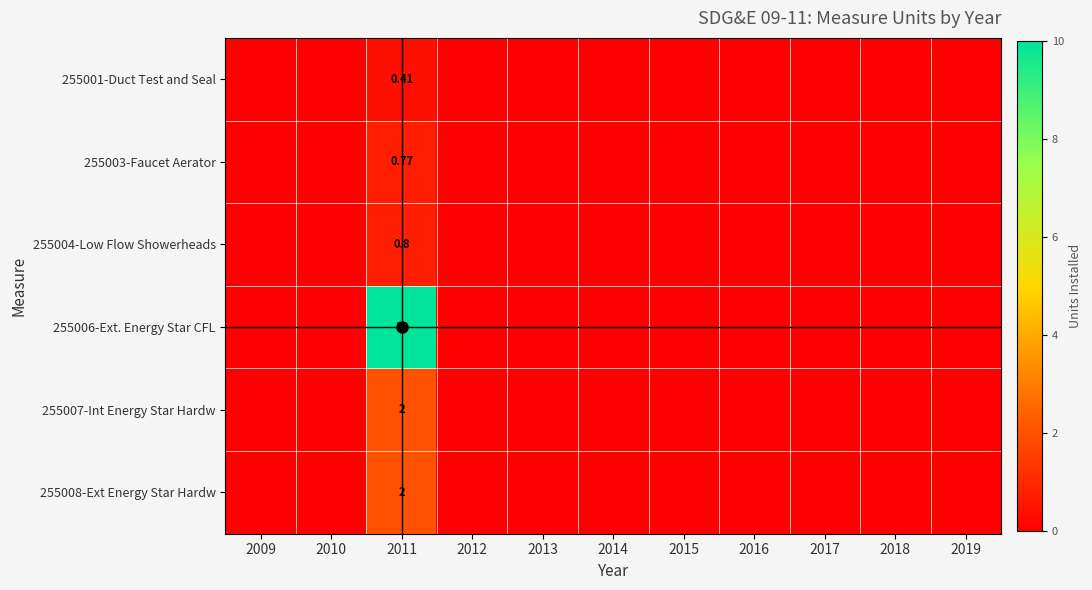

Is it true that 255006-Ext. Energy Star CFL equals 0.0 at 2014?

True